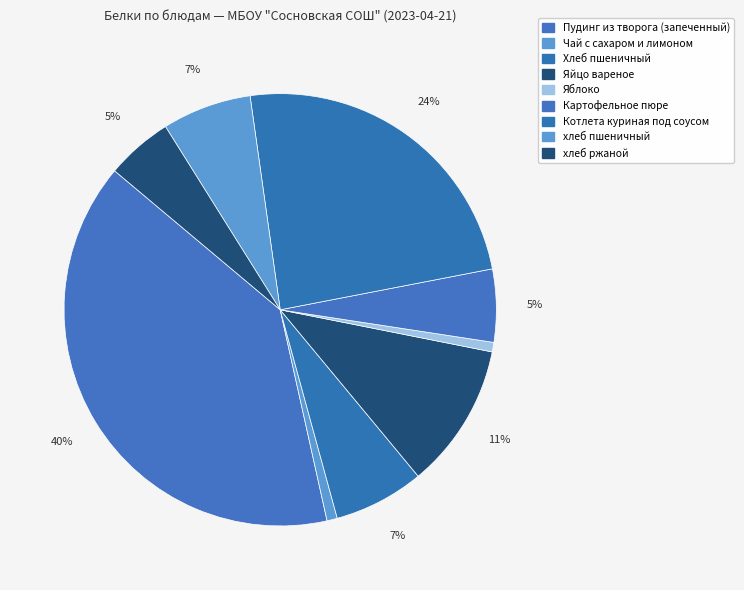

Between Картофельное пюре and хлеб пшеничный, which is larger?

хлеб пшеничный